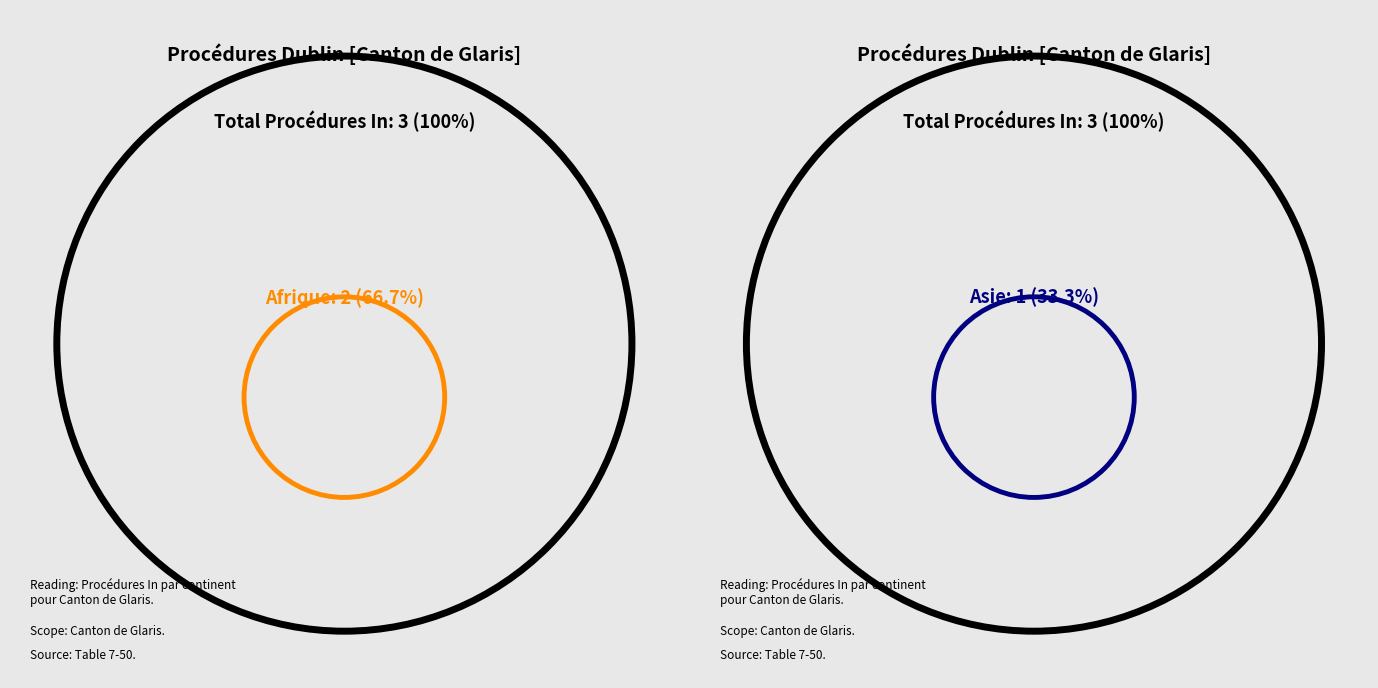

To the nearest percent, what portion does Asie represent?

33%